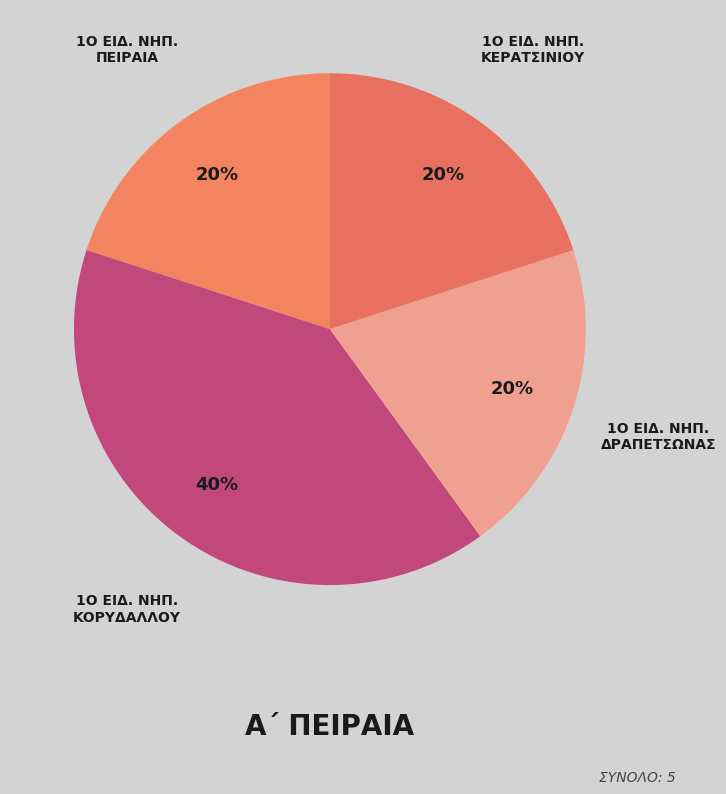

What is the largest slice in the pie chart?

1ο ΕΙΔΙΚΟ ΝΗΠΙΑΓΩΓΕΙΟ ΚΟΡΥΔΑΛΛΟΥ